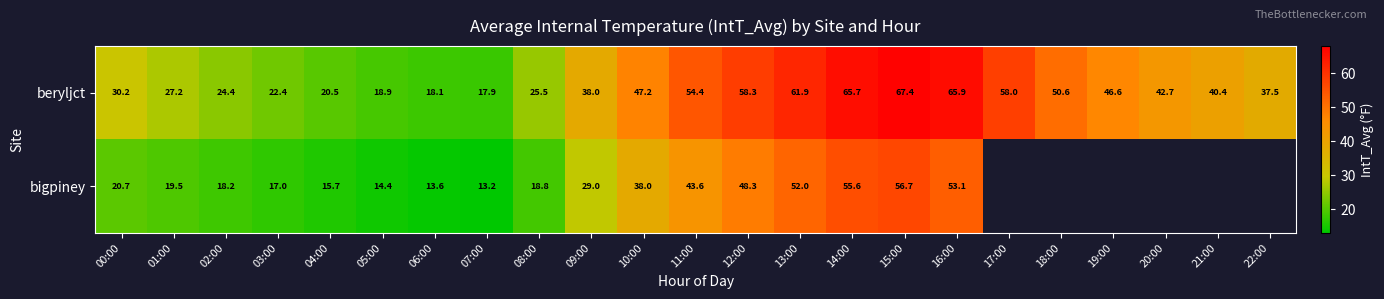

Is it true that beryljct equals 47.2 at 10:00?

True